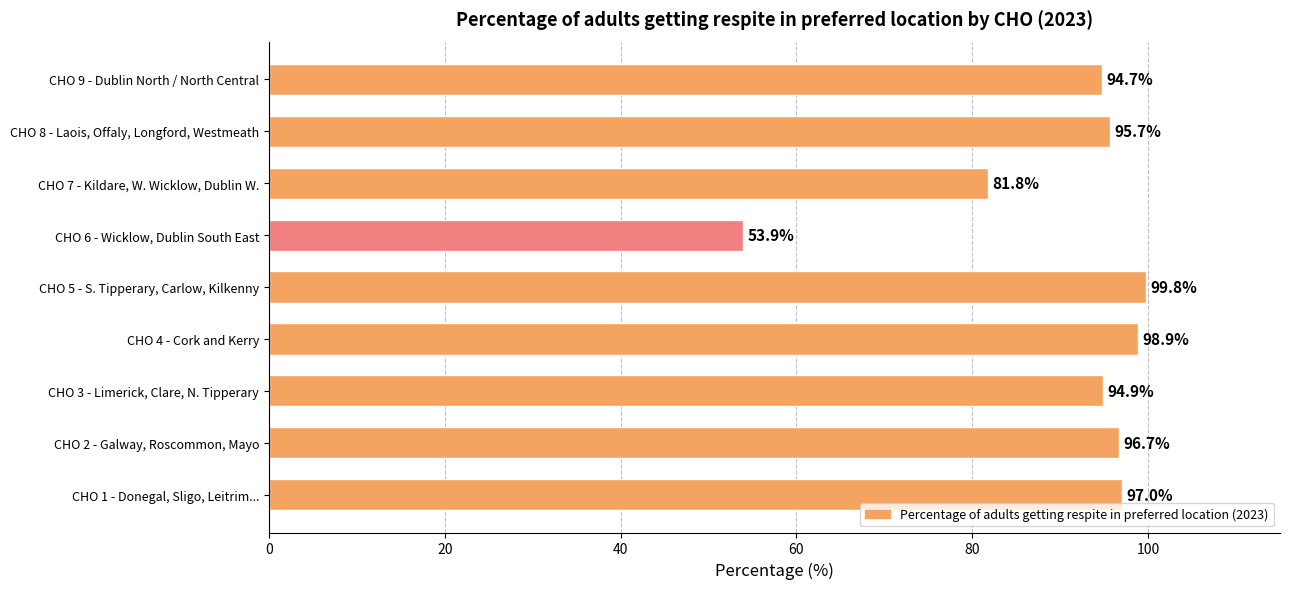

Which category has the highest value across all series?

CHO 5 - S. Tipperary, Carlow, Kilkenny